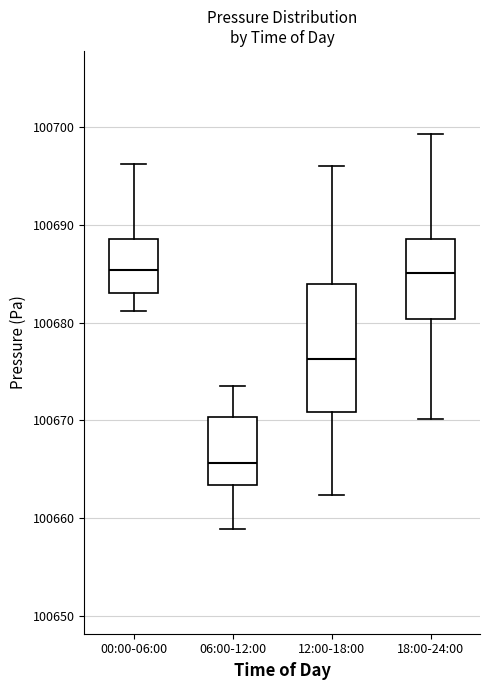

Reading left to right, transcribe this box plot: for each box, give where its median line is, the range the box spans, and where its two whiskers end, as read against the y-axis. The values are not printed on the chart, so give them approximately, as read against the axis.

00:00-06:00: median 100685, box 100683 to 100689, whiskers 100681 to 100696
06:00-12:00: median 100666, box 100663 to 100670, whiskers 100659 to 100673
12:00-18:00: median 100676, box 100671 to 100684, whiskers 100662 to 100696
18:00-24:00: median 100685, box 100680 to 100689, whiskers 100670 to 100699